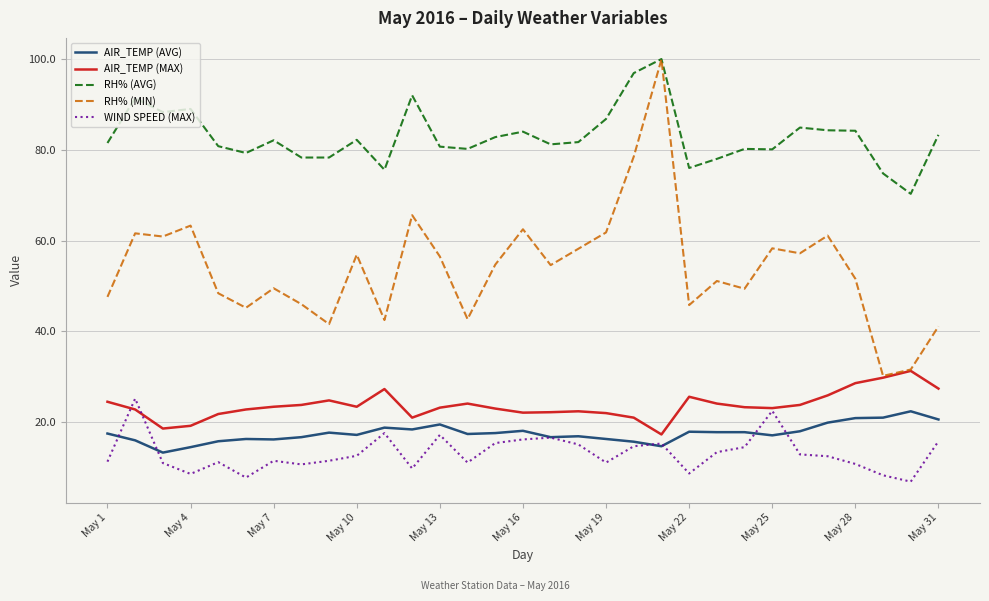

True or false: RH% (AVG) and AIR_TEMP (MAX) intersect in this chart.

False